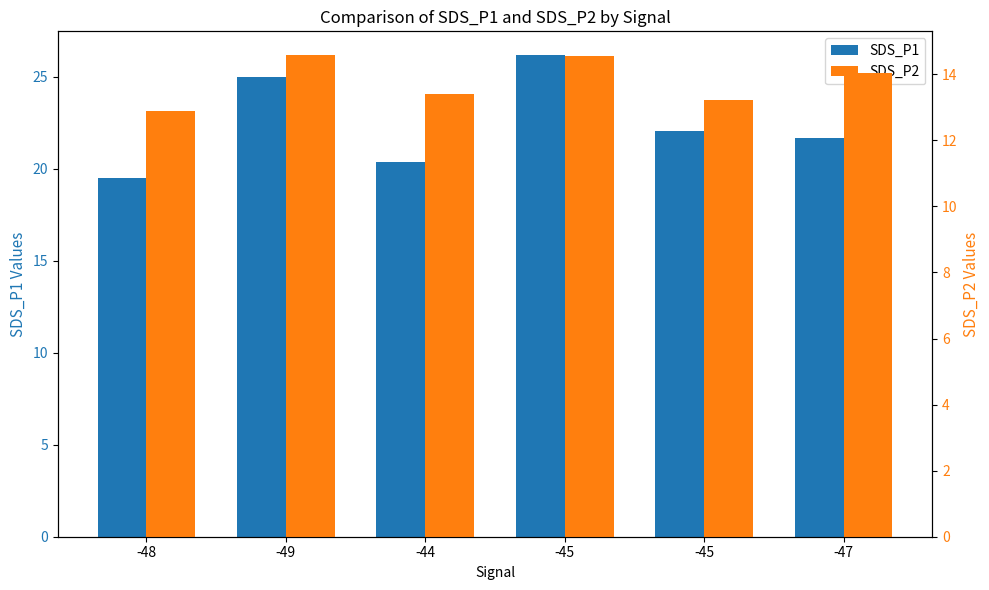

What is the label of the 6th bar from the left?

-47